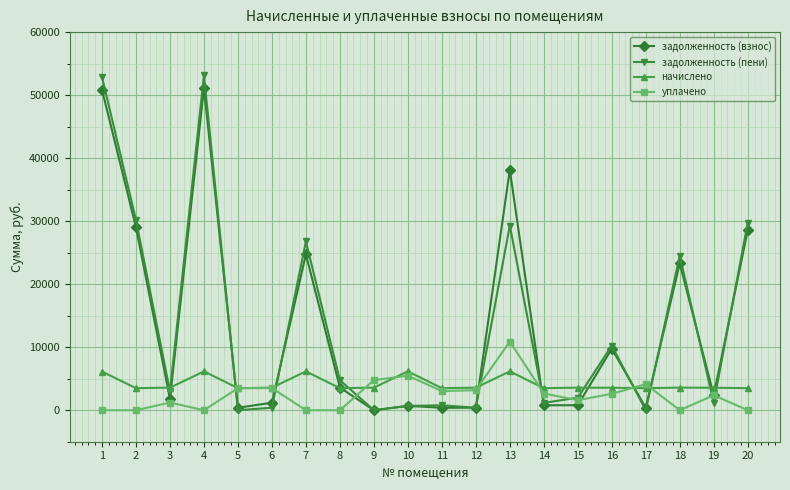

What is the greatest value displayed?

53147.3